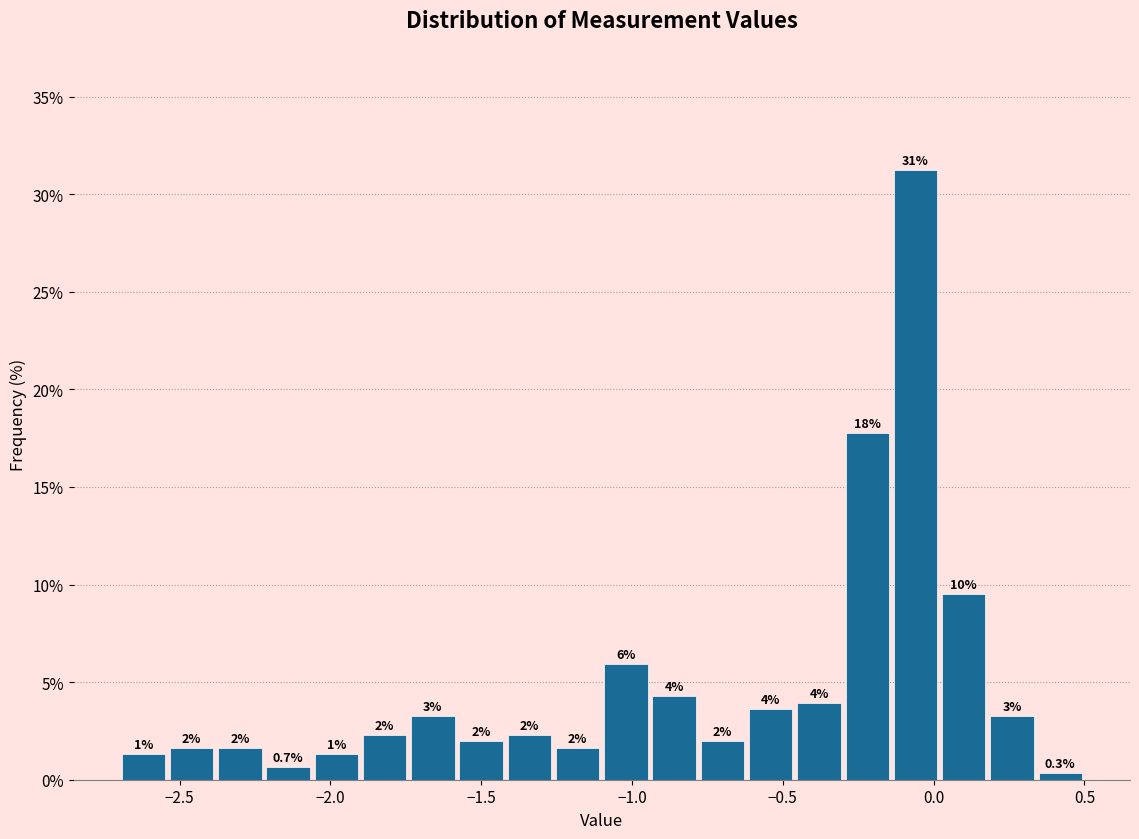

Read against the x-axis, roughly where is the centre of the tallest bar?

-0.05